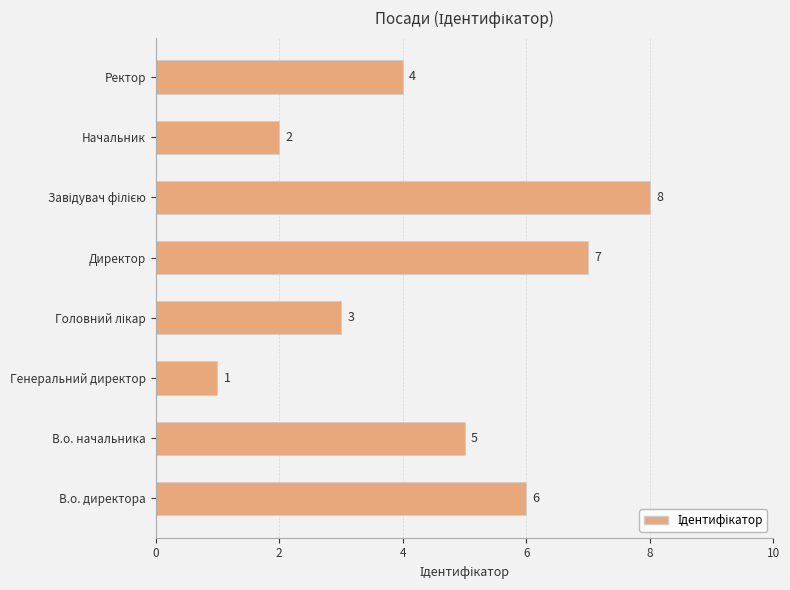

Does the chart contain stacked bars?

No